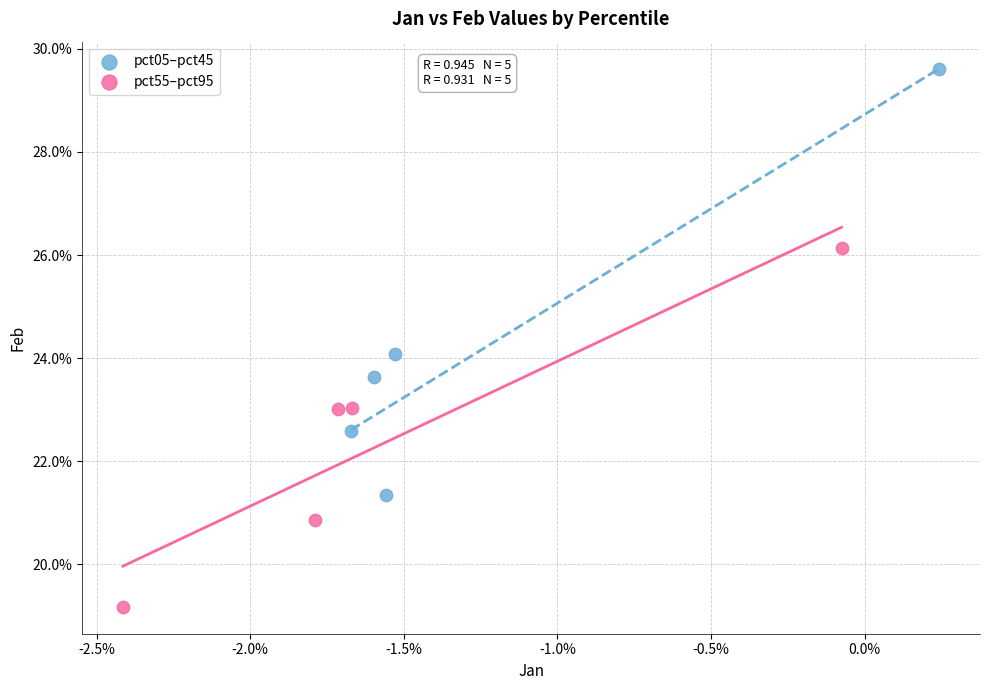

What are all the series names shown in the legend?

pct05–pct45, pct55–pct95